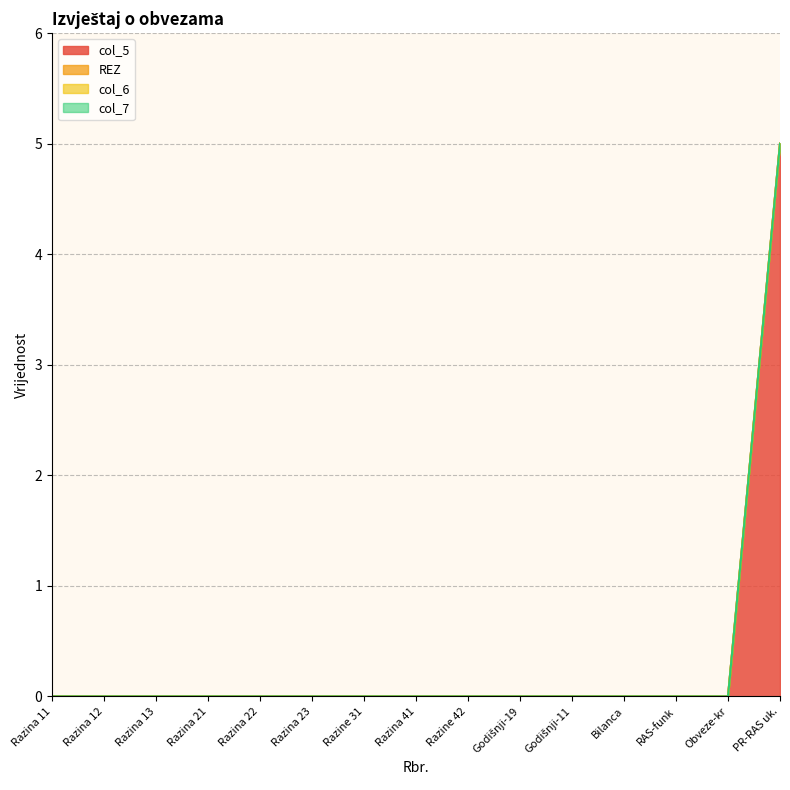

How many distinct data groups are displayed?

4